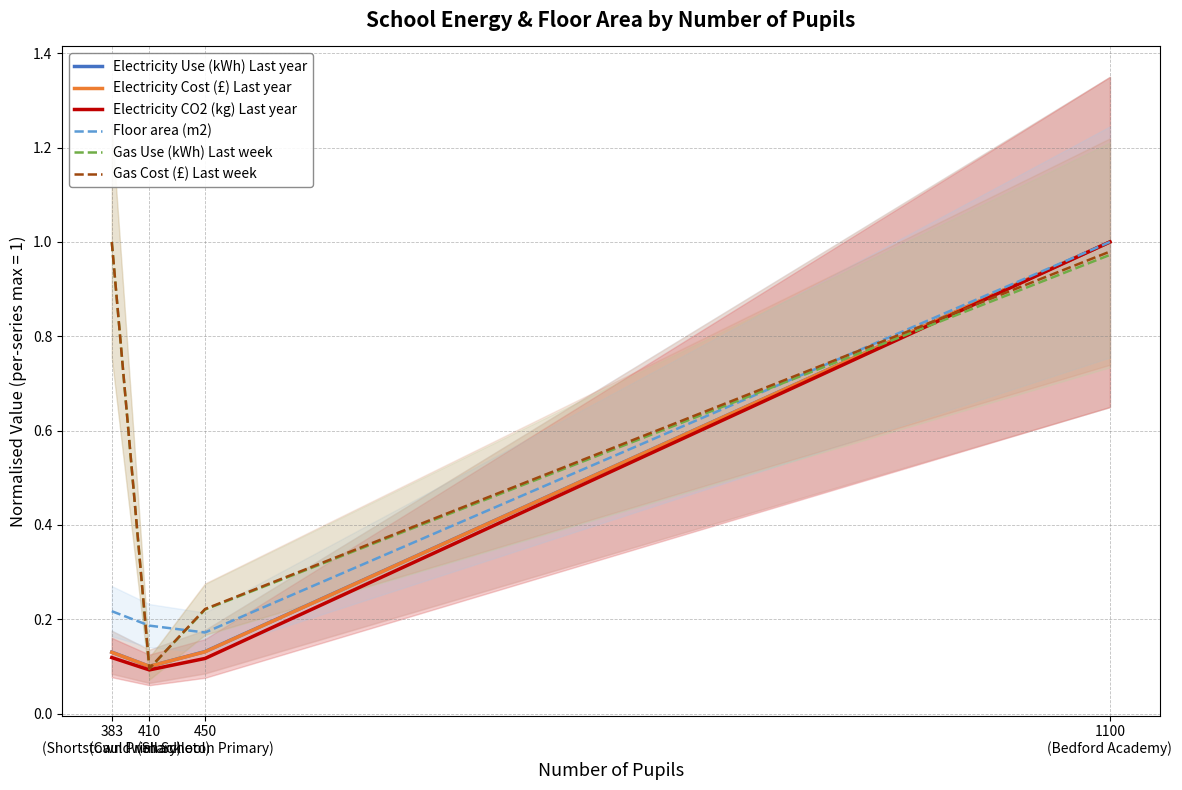

At which label does Electricity CO2 (kg) Last year reach its peak?

1100
(Bedford Academy)